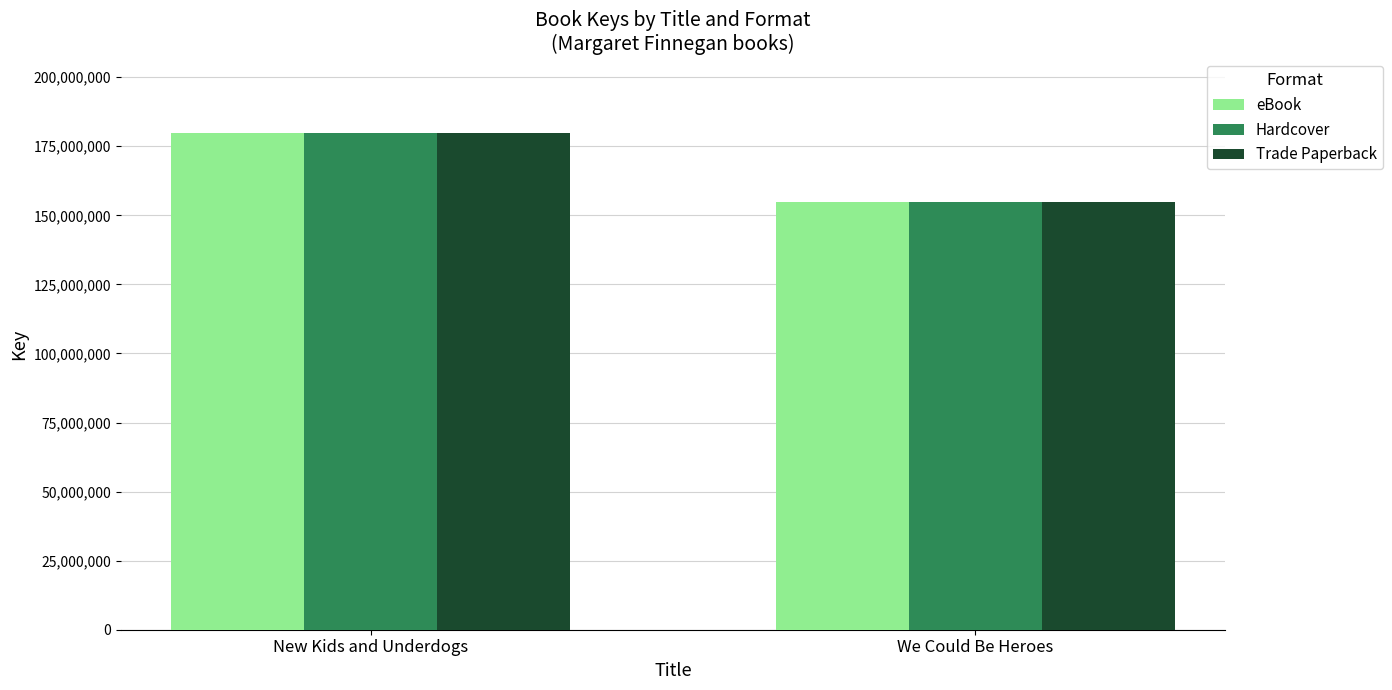

What is the maximum value shown in the chart?

179720195